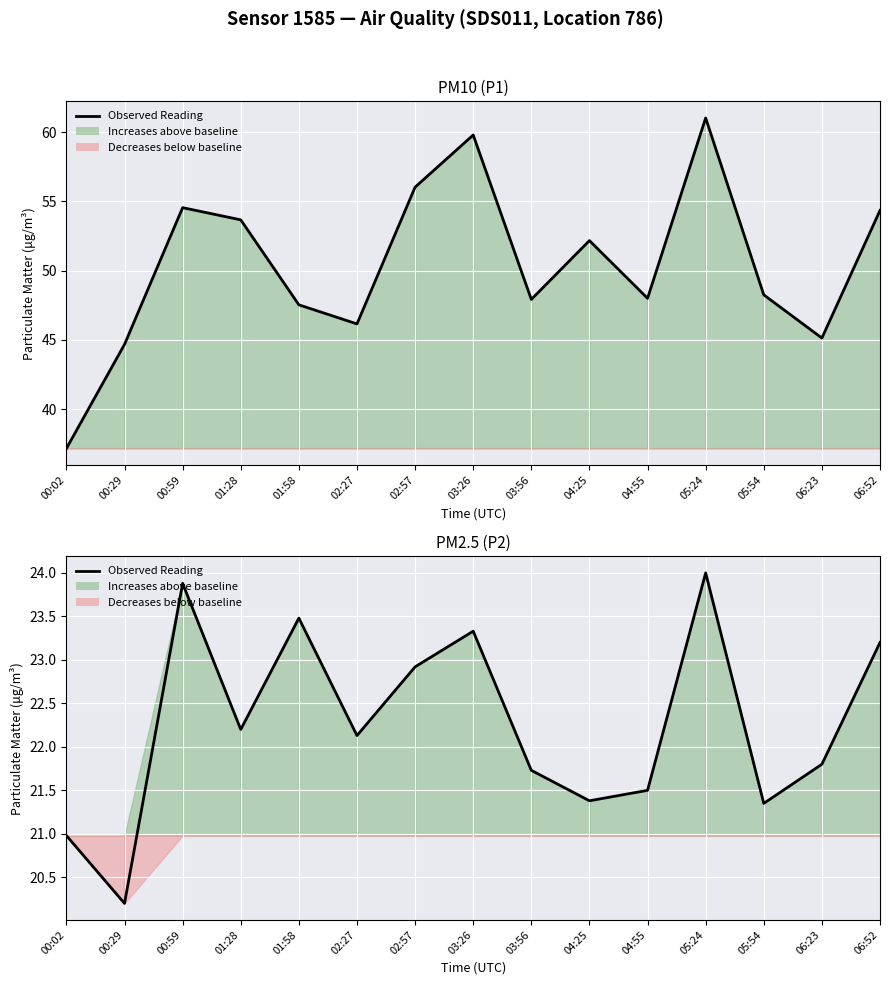

Which has a higher value, 03:26 or 06:52?

03:26